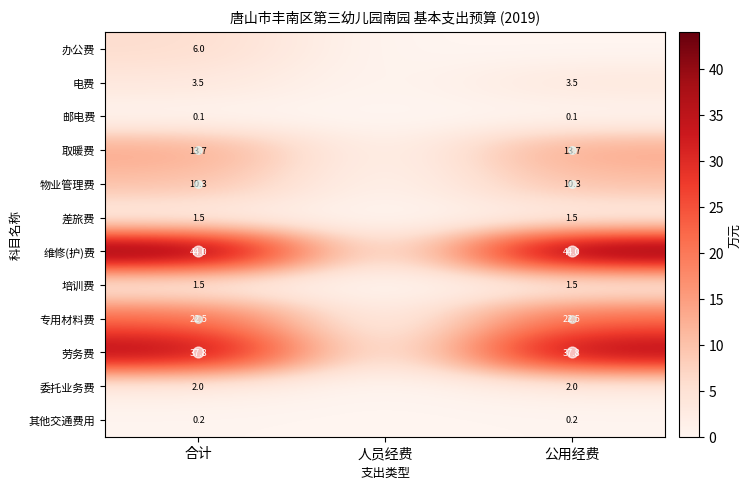

What is the difference between the 劳务费 values at 人员经费 and 公用经费?

37.8